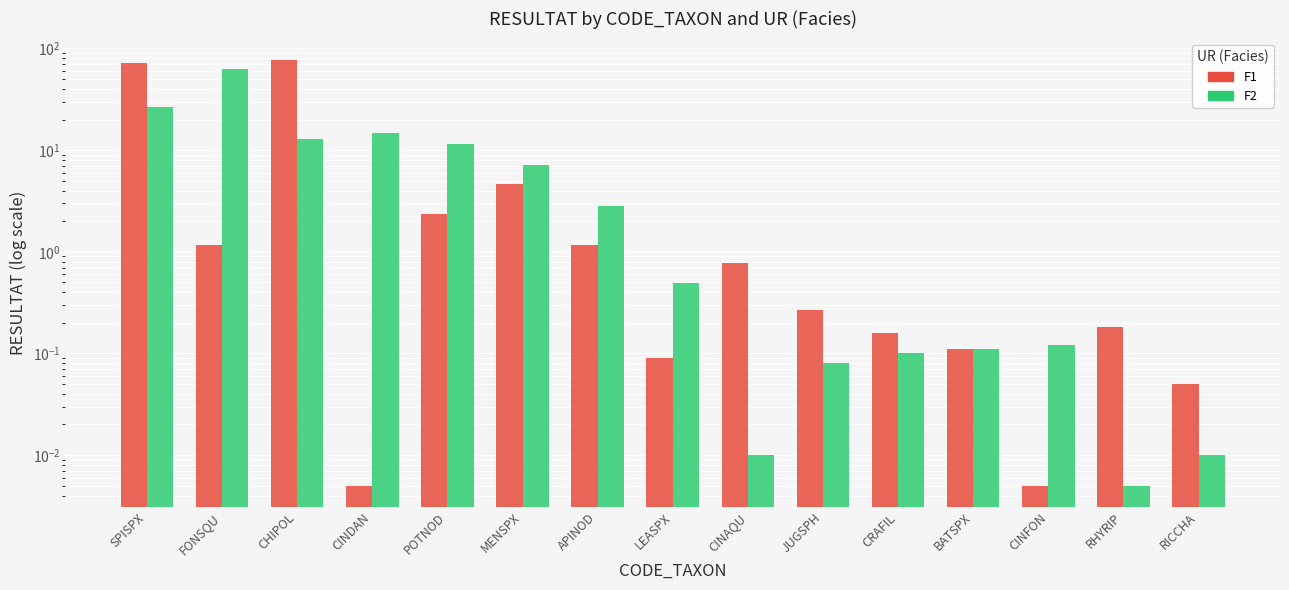

How many data points does each series have?

15